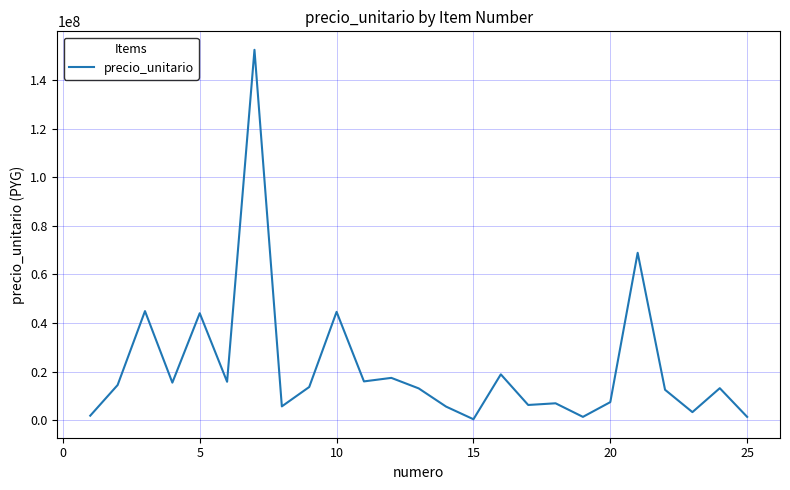

What is the maximum value shown in the chart?

152365957